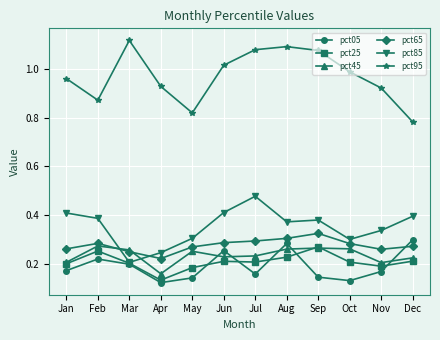

True or false: pct85 and pct95 intersect in this chart.

False